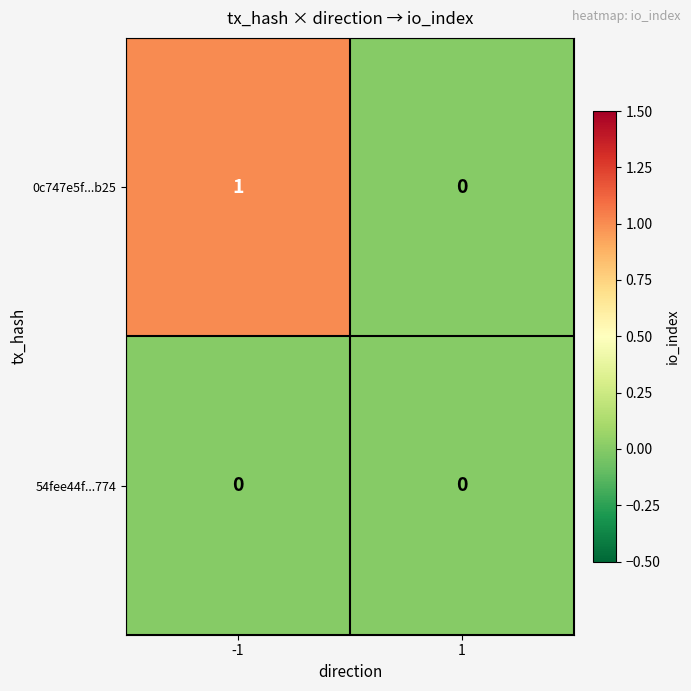

What is the total value across all series at -1?

1